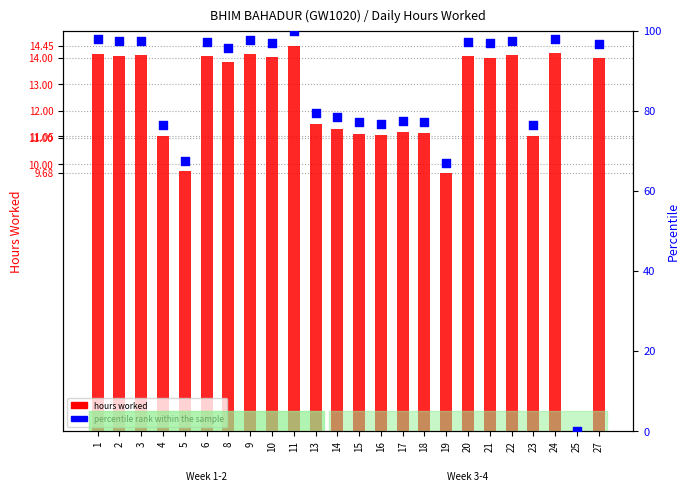

What are all the series names shown in the legend?

hours worked, percentile rank within the sample